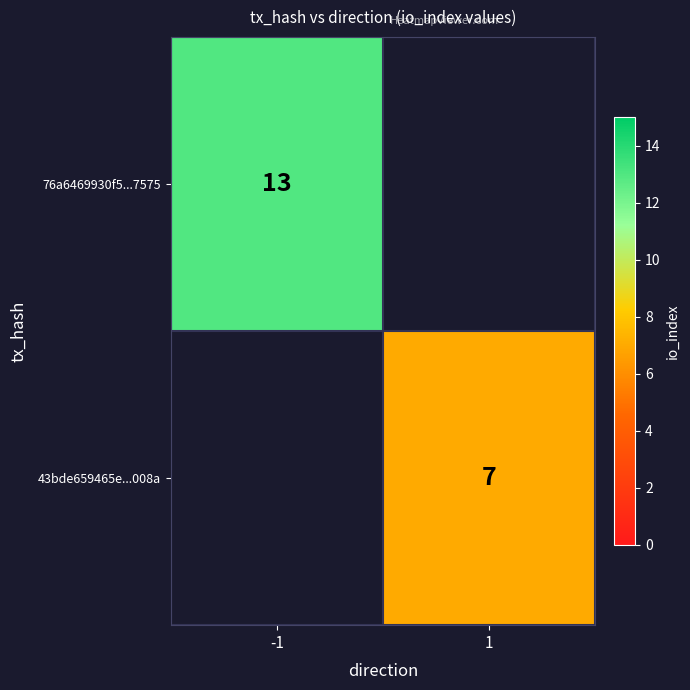

True or false: 43bde659465e...008a has a value of 7 at 1.

True